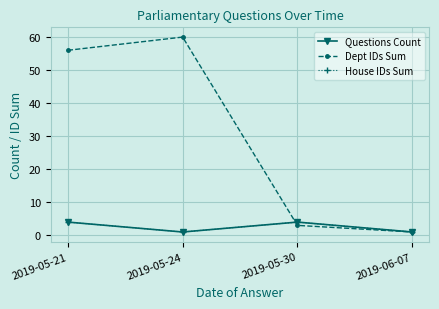

At 2019-05-21, list the series in order from largest to smallest.

Dept IDs Sum, Questions Count, House IDs Sum